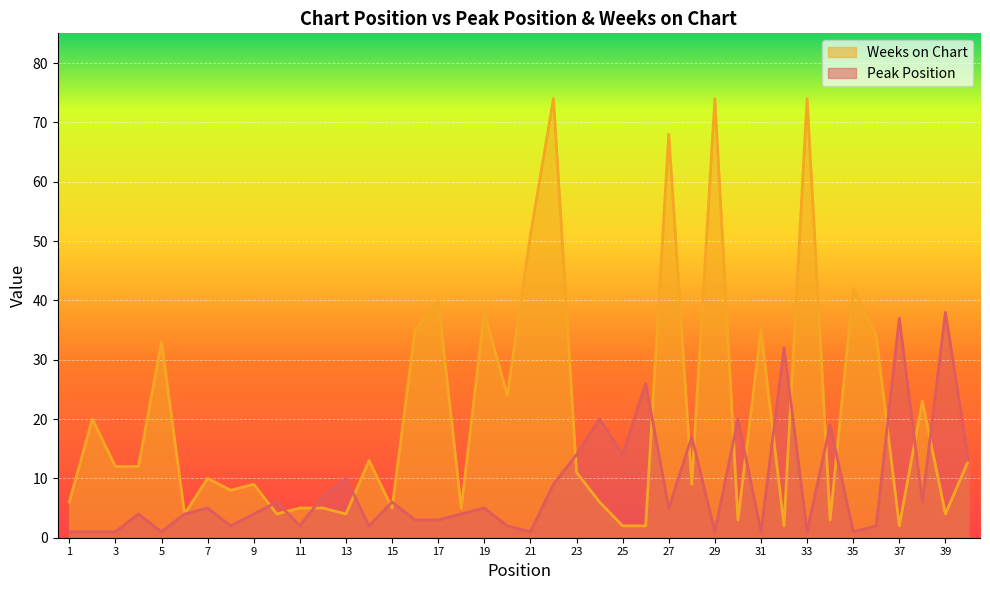

Rank the series by their maximum value, from lowest to highest.

Peak Position, Weeks on Chart